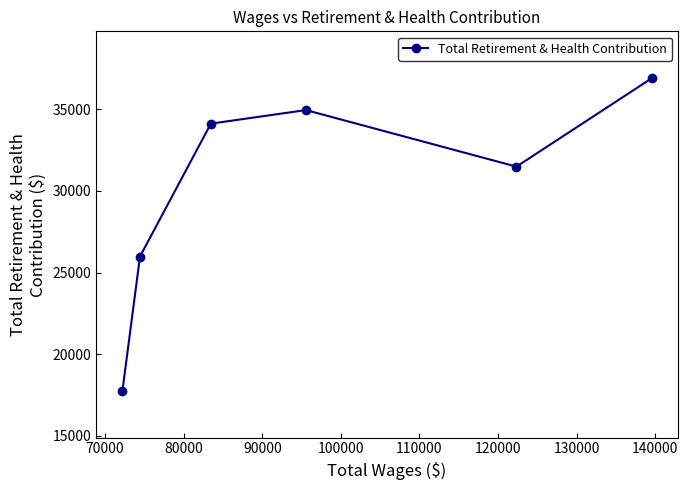

What is the average value?

30206